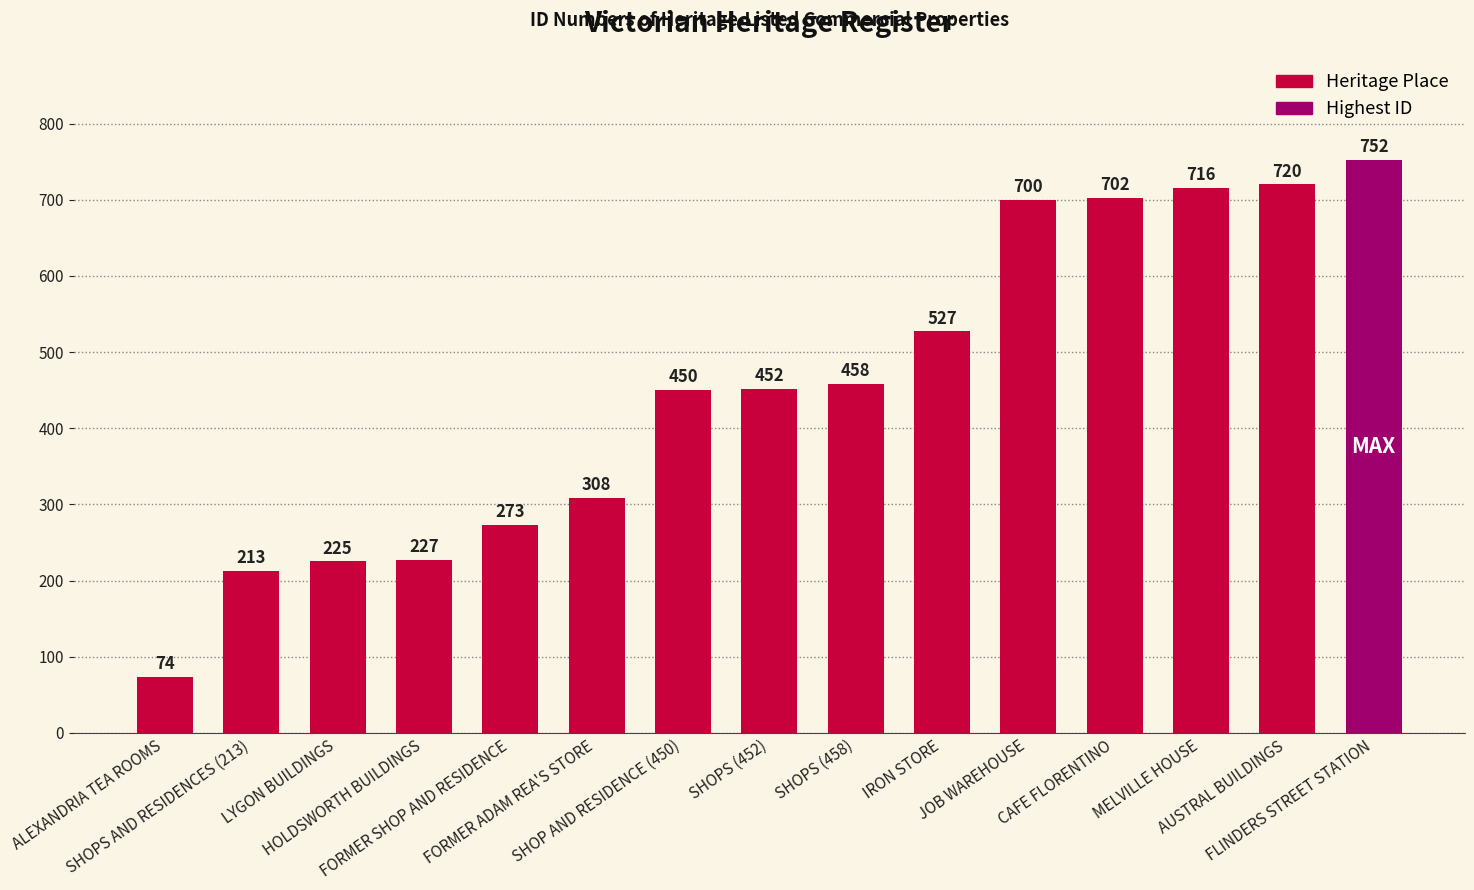

What is the greatest value displayed?

752